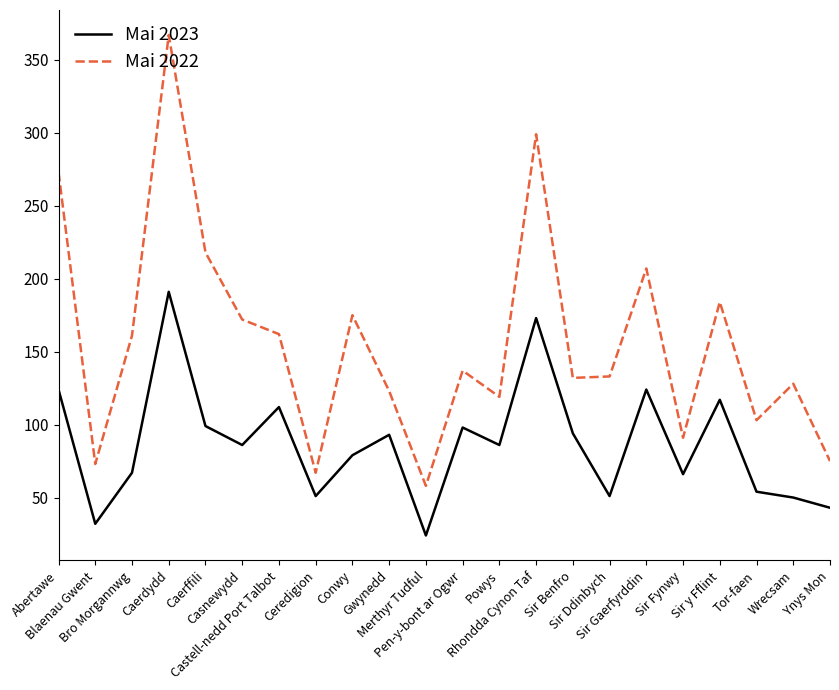

What is the lowest value of the Mai 2022 series?

58